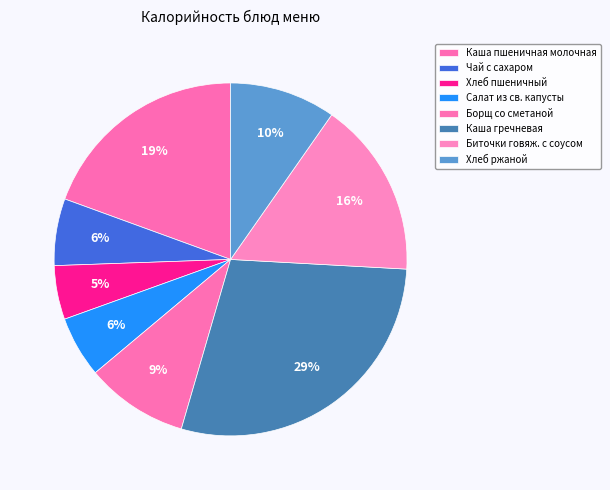

True or false: Хлеб пшеничный accounts for 1% of the total.

False